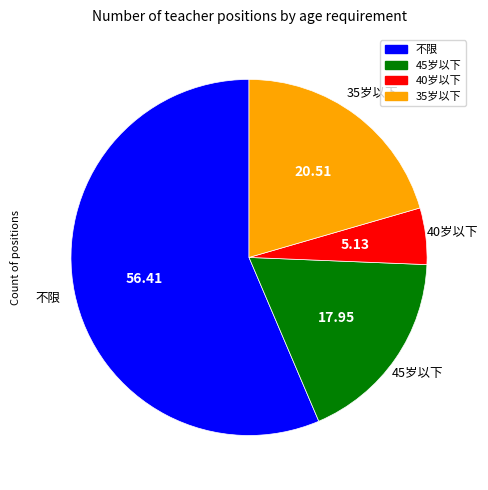

Does any single category account for the majority?

Yes